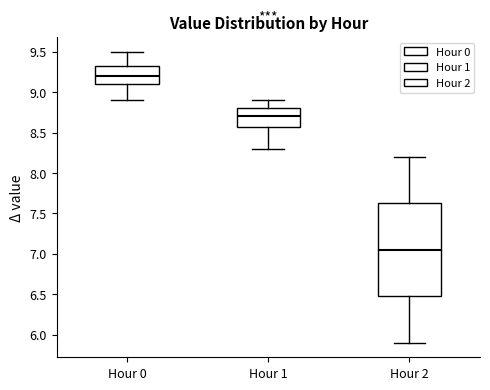

Reading left to right, transcribe this box plot: for each box, give where its median line is, the range the box spans, and where its two whiskers end, as read against the y-axis. The values are not printed on the chart, so give them approximately, as read against the axis.

Hour 0: median 9.20, box 9.10 to 9.35, whiskers 8.90 to 9.50
Hour 1: median 8.70, box 8.60 to 8.80, whiskers 8.30 to 8.90
Hour 2: median 7.05, box 6.50 to 7.65, whiskers 5.90 to 8.20